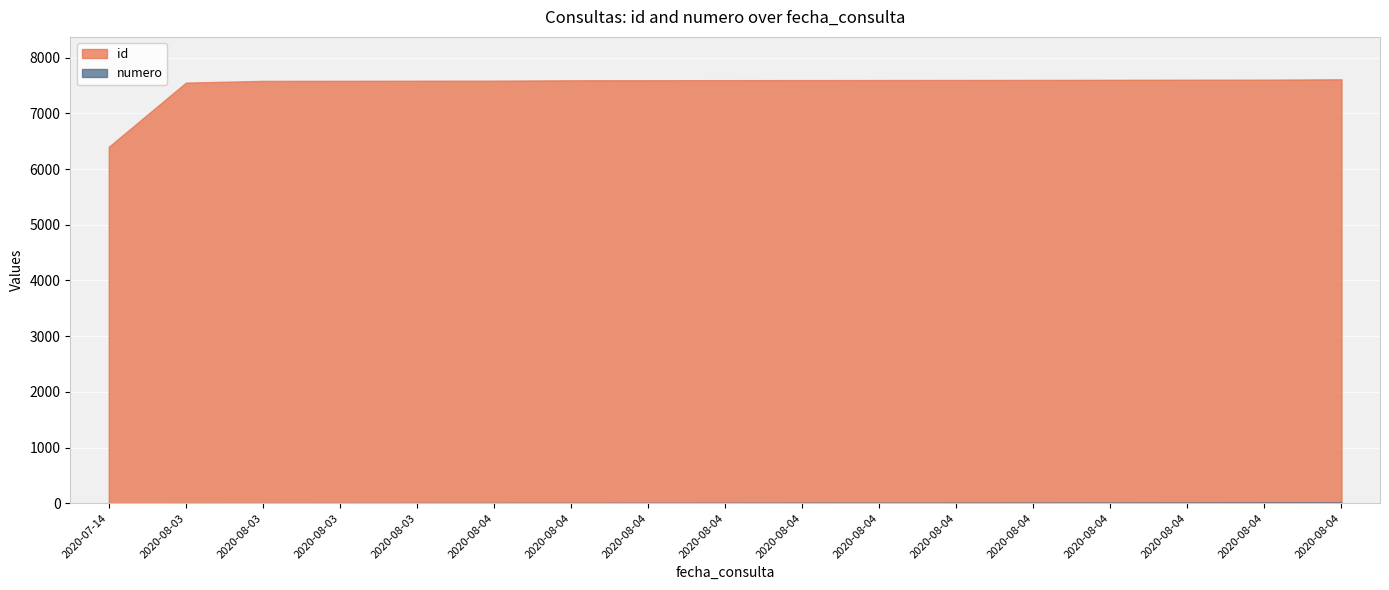

Rank the categories by id value from lowest to highest.

2020-07-14, 2020-08-03, 2020-08-03, 2020-08-03, 2020-08-03, 2020-08-04, 2020-08-04, 2020-08-04, 2020-08-04, 2020-08-04, 2020-08-04, 2020-08-04, 2020-08-04, 2020-08-04, 2020-08-04, 2020-08-04, 2020-08-04